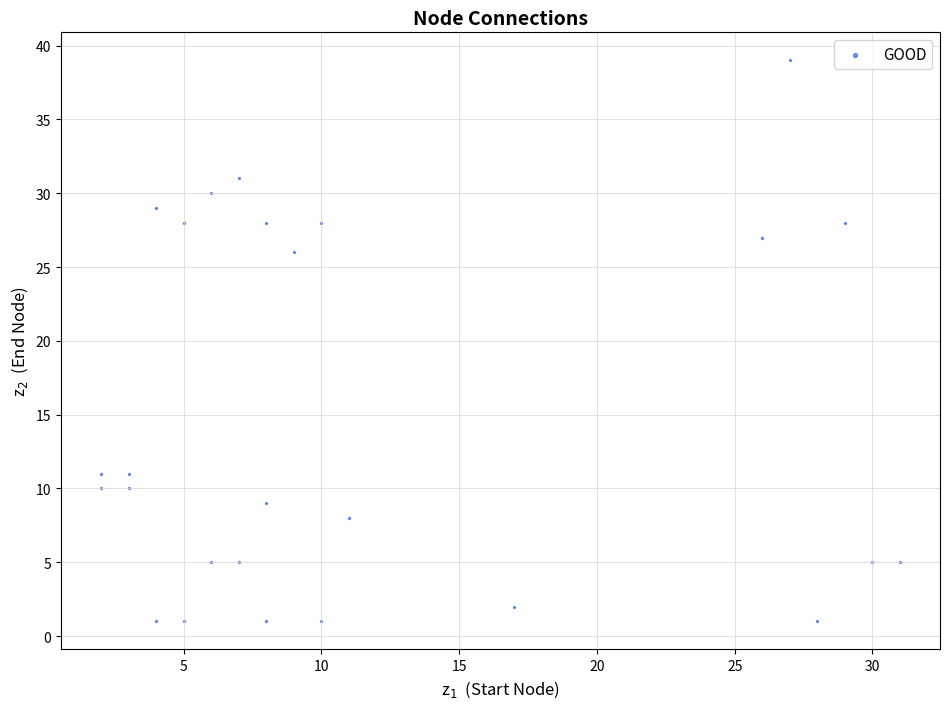

What is the range of Y values (max minus min)?

38